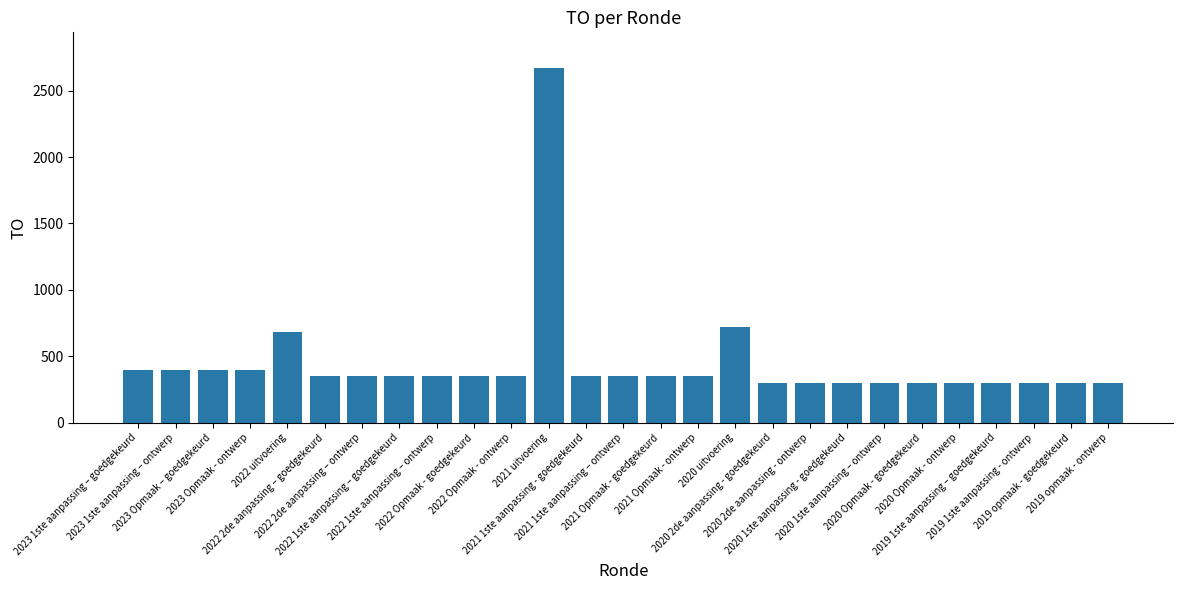

Where does the data first go above 350?

2023 1ste aanpassing – goedgekeurd